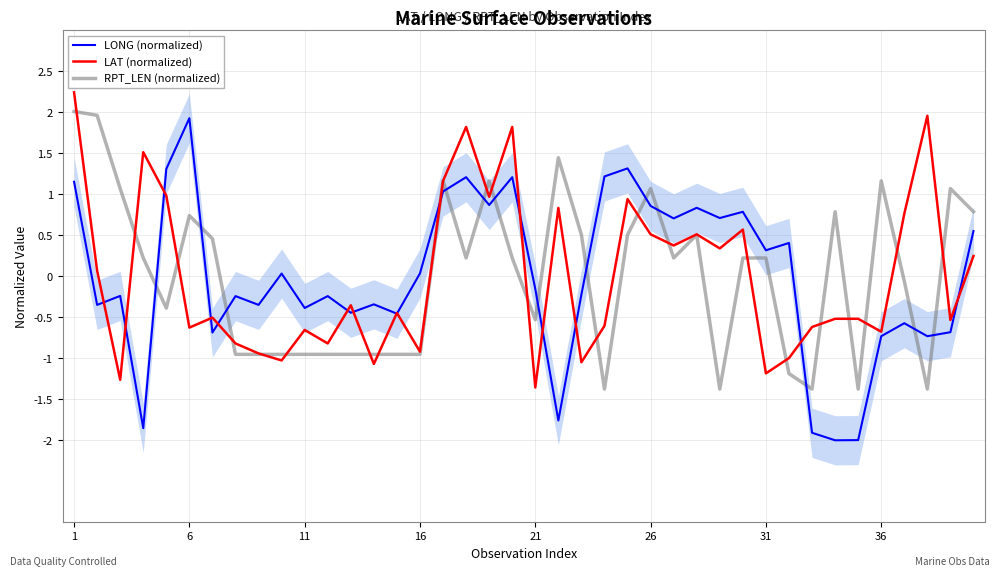

What is the maximum value for RPT_LEN (normalized)?

2.0